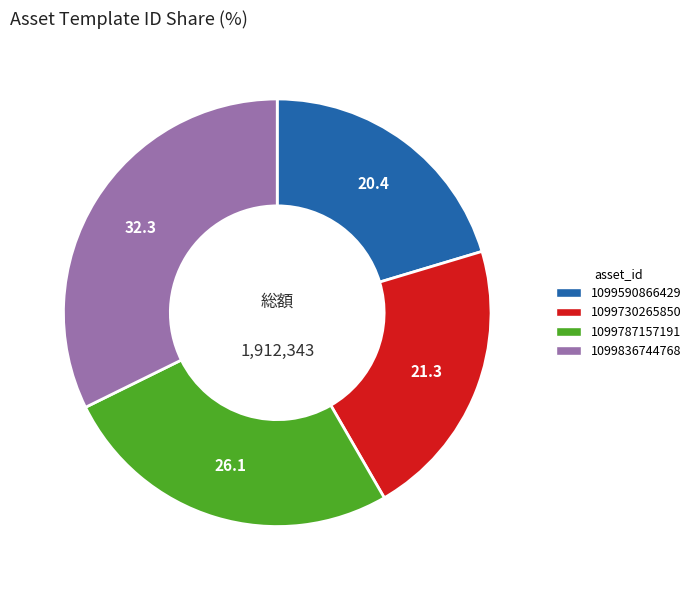

Which slice is the smallest?

1099590866429